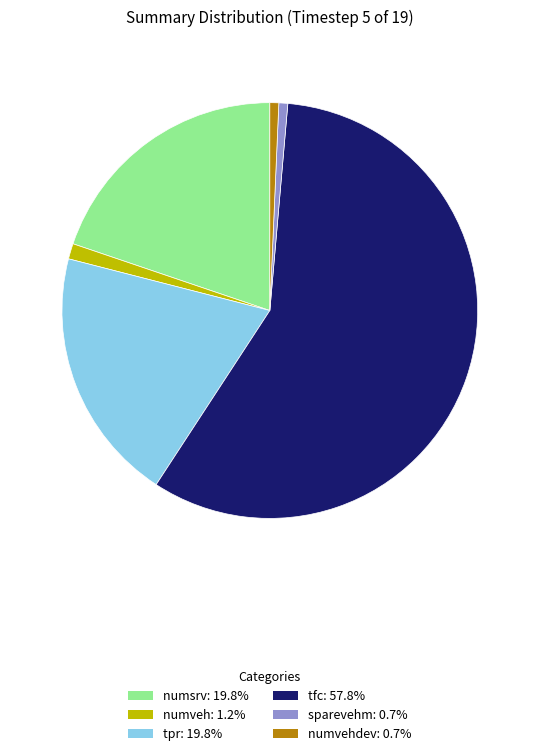

Does any single category account for the majority?

Yes